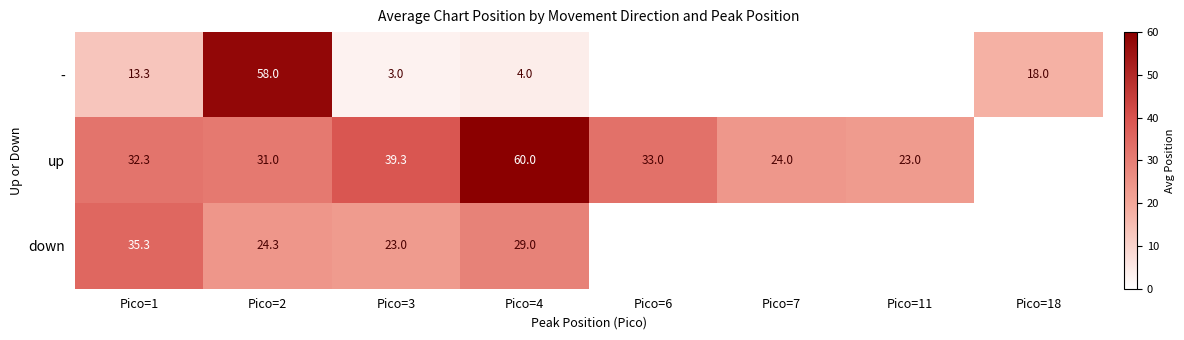

How many categories are shown in the chart?

8